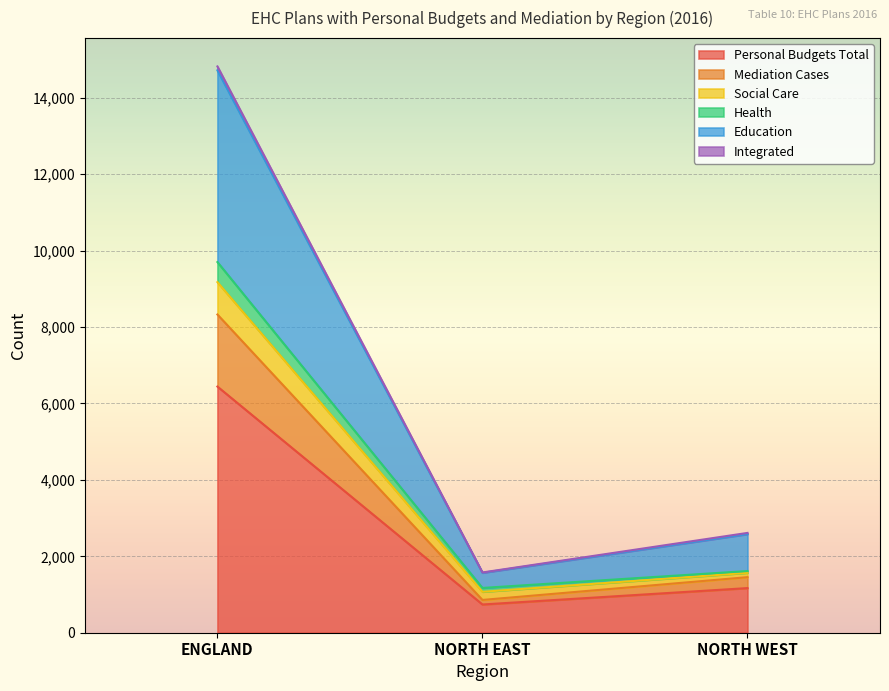

At which category is the sum across all series the highest?

ENGLAND